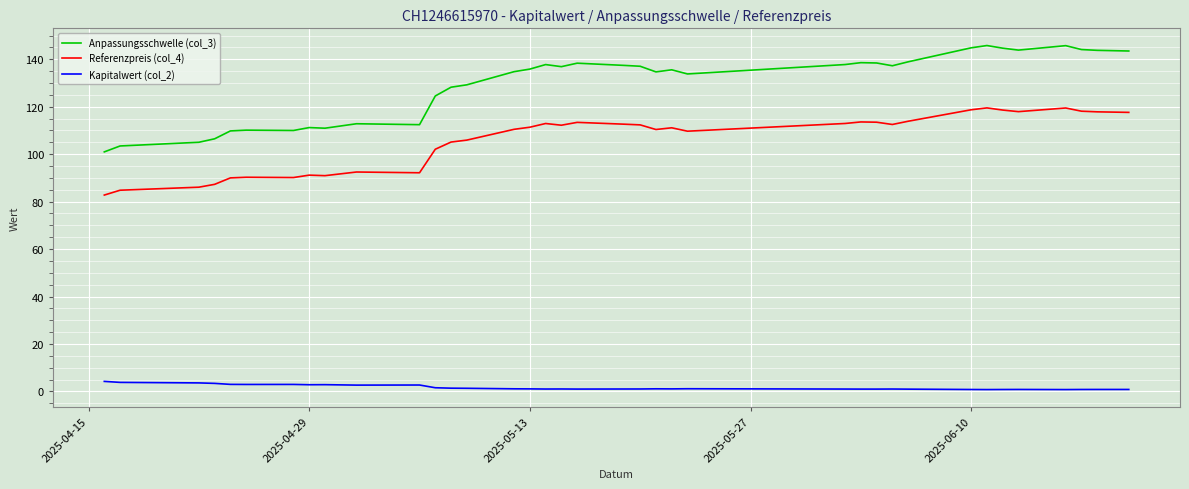

List the series in order of their peak value, lowest first.

Kapitalwert (col_2), Referenzpreis (col_4), Anpassungsschwelle (col_3)